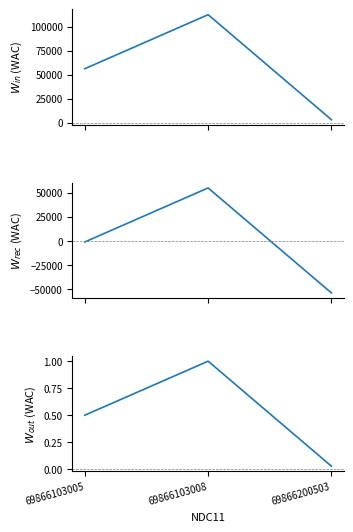

How many distinct data groups are displayed?

3